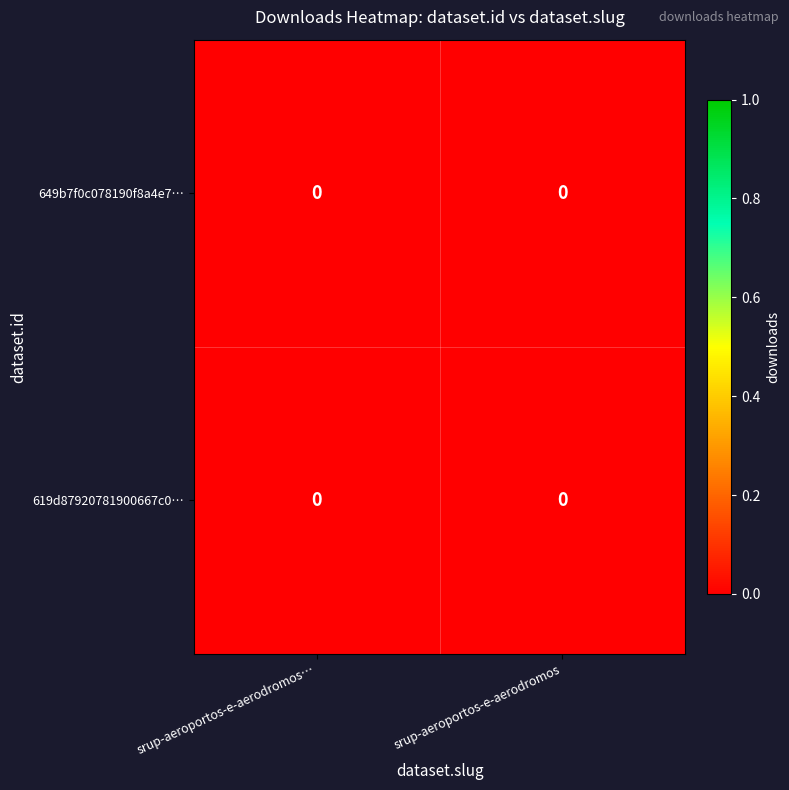

Reading left to right, transcribe all the data shown in this chart.

649b7f0c078190f8a4e7…: srup-aeroportos-e-aerodromos…=0.0	srup-aeroportos-e-aerodromos=0.0
619d87920781900667c0…: srup-aeroportos-e-aerodromos…=0.0	srup-aeroportos-e-aerodromos=0.0